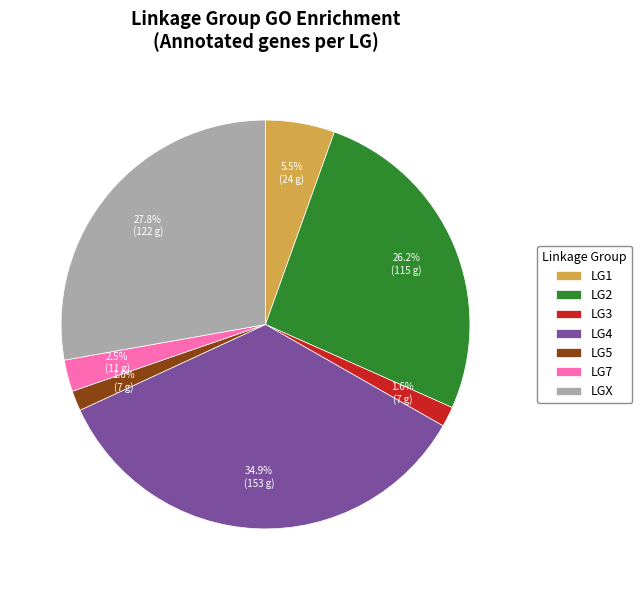

To the nearest percent, what is the difference between the LG4 and LG2 slice percentages?

9%